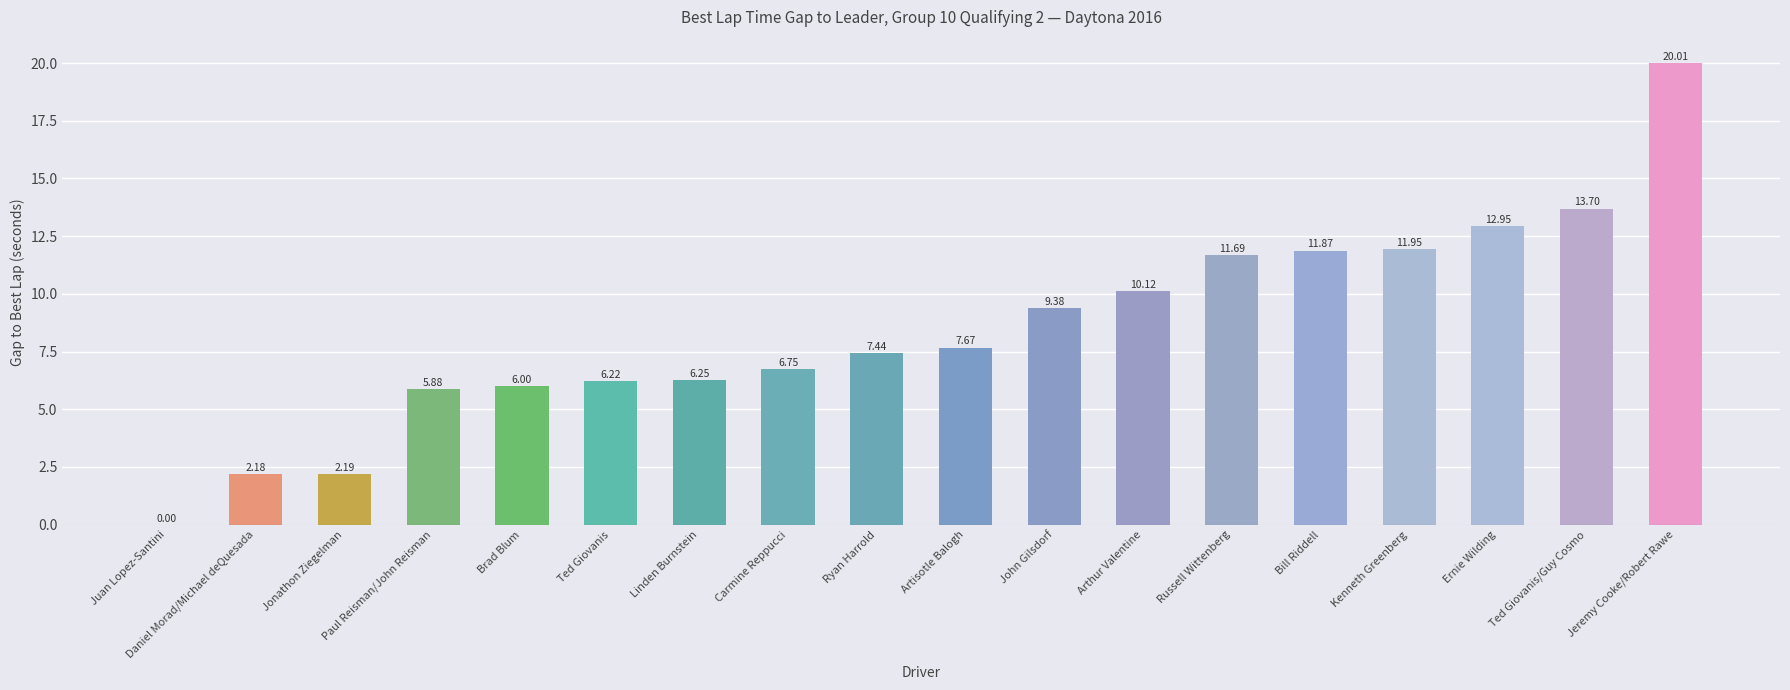

Are the bars horizontal?

No